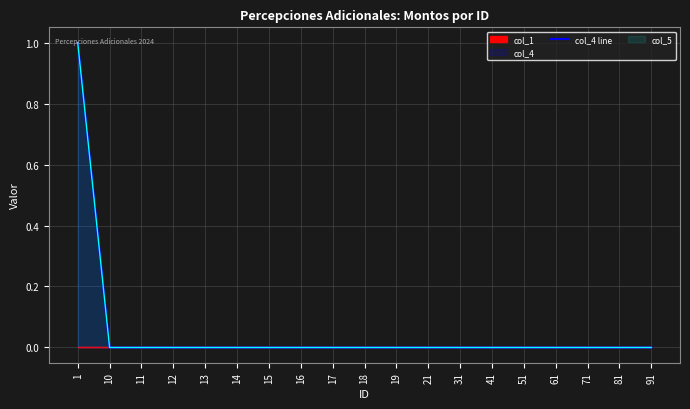

Count the values in the range 0 to 1.

19